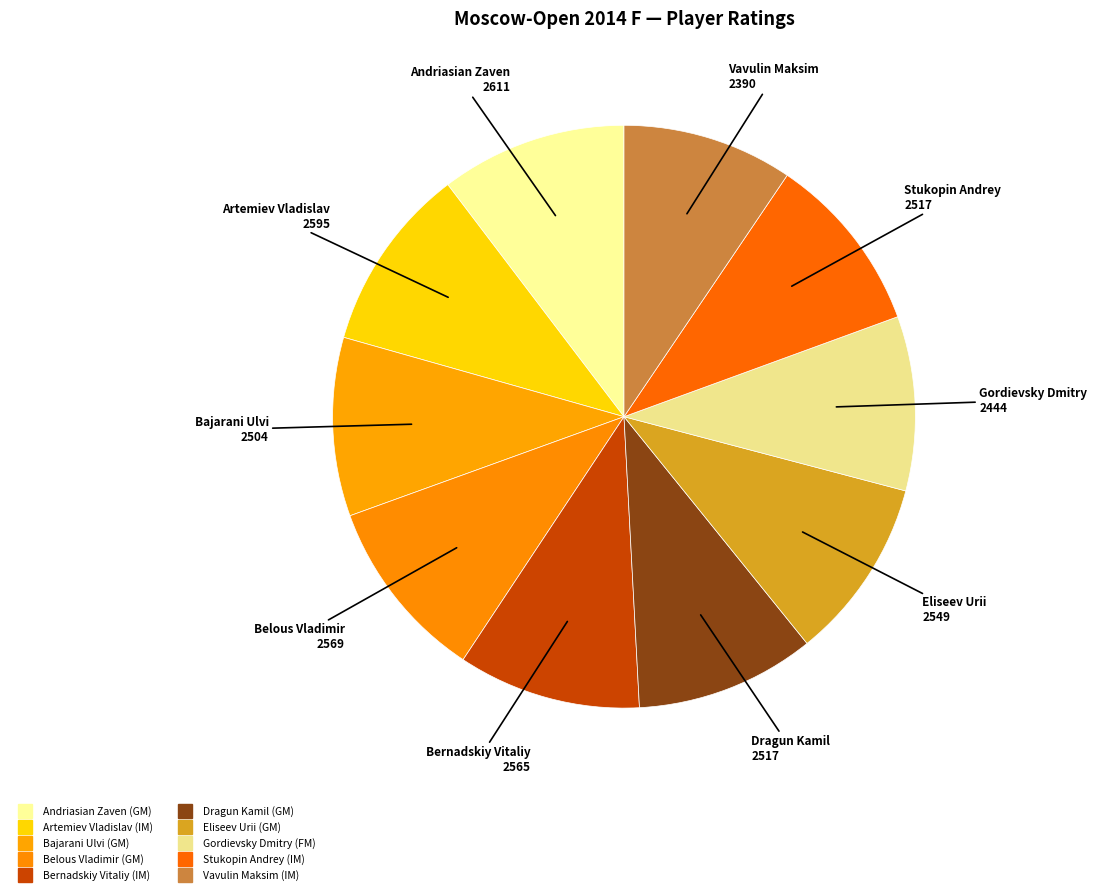

What is the largest slice in the pie chart?

Andriasian Zaven (GM)